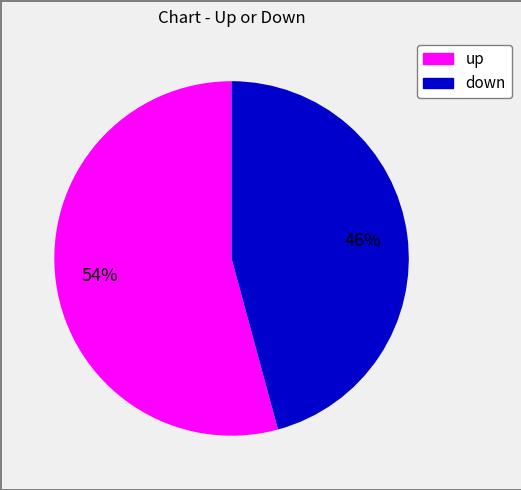

Is the sum of up and down greater than half?

Yes